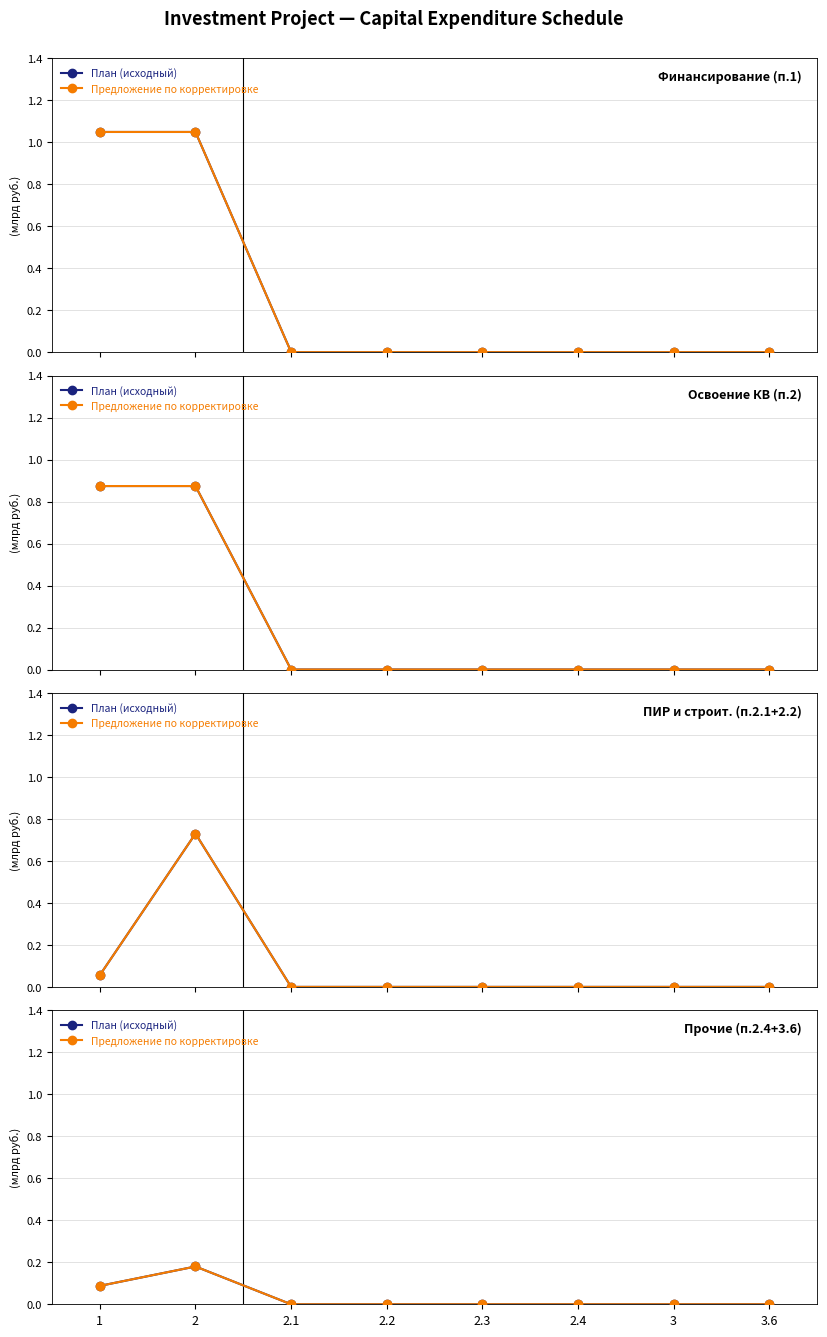

Rank the categories by План (исходный) value from highest to lowest.

2, 1, 2.1, 2.2, 2.3, 2.4, 3, 3.6